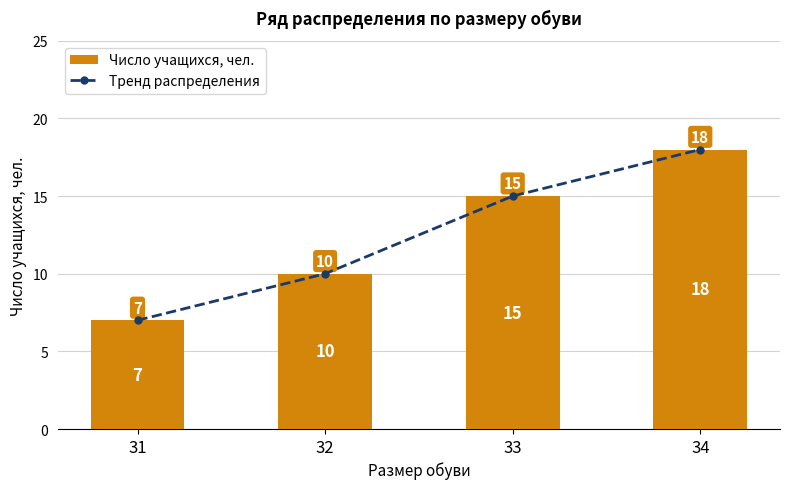

Which series changed the most between 32 and 34?

Тренд распределения